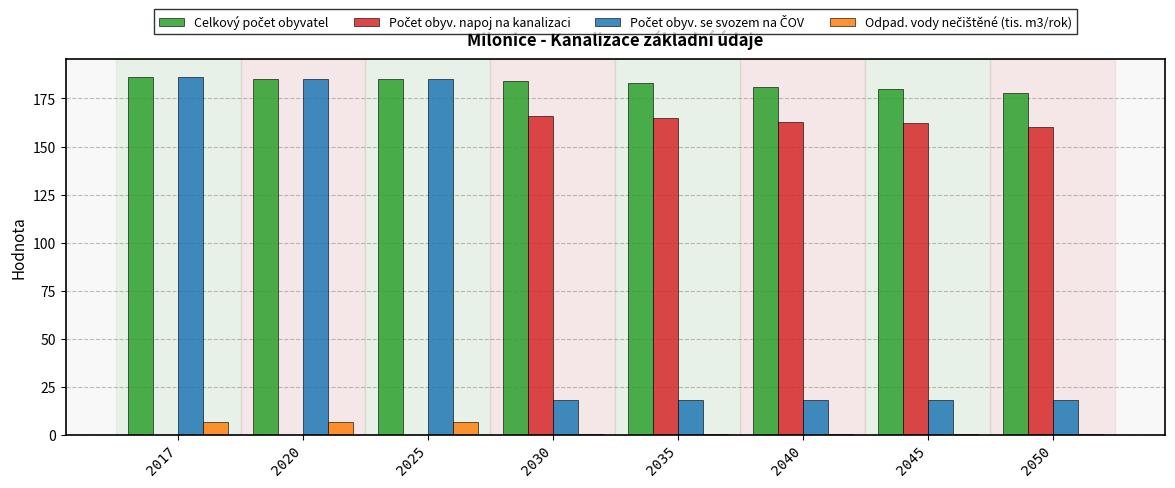

What is the greatest value displayed?

186.0